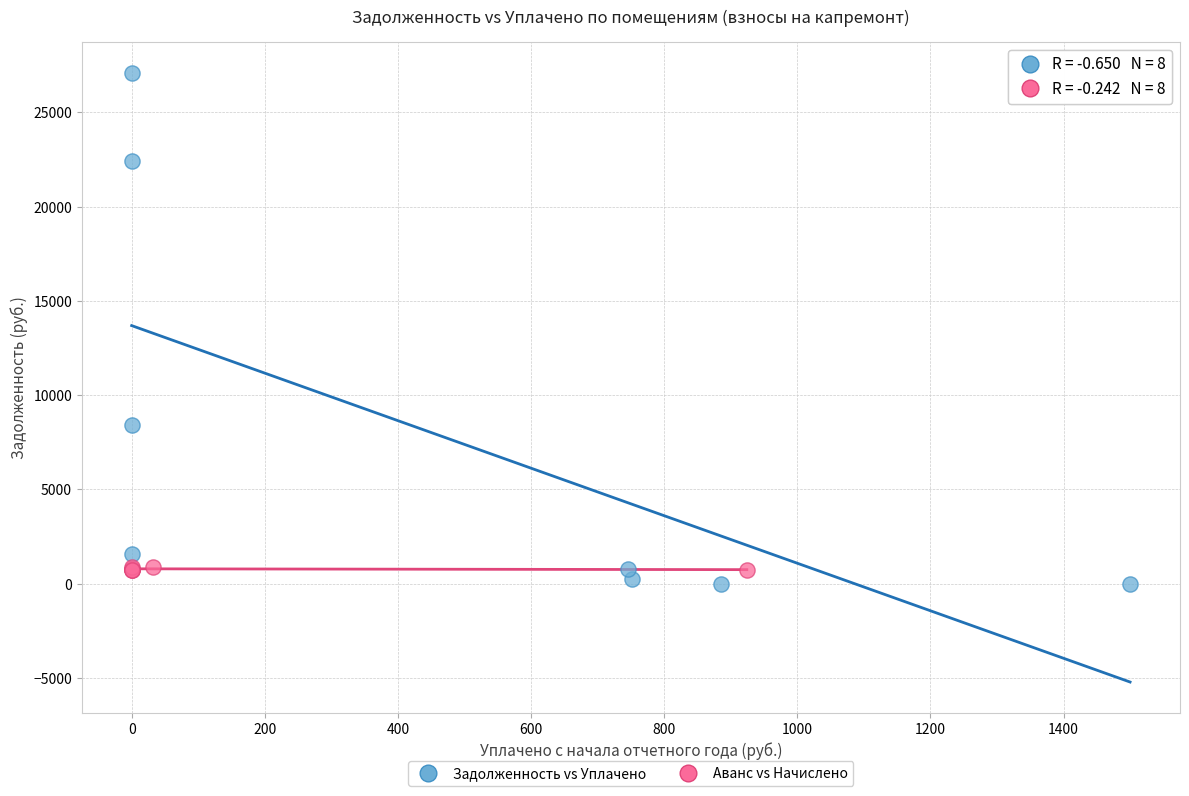

Which series has the largest Y range (max minus min)?

Задолженность vs Уплачено